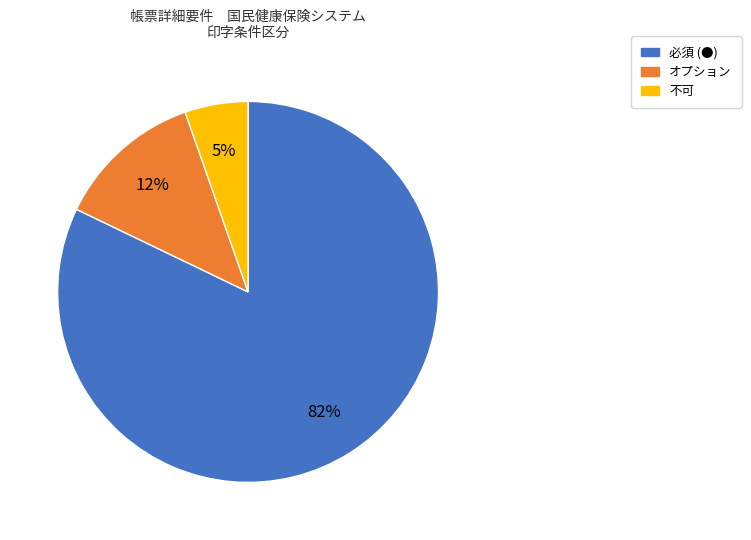

Which has a higher value, オプション or 必須 (●)?

必須 (●)